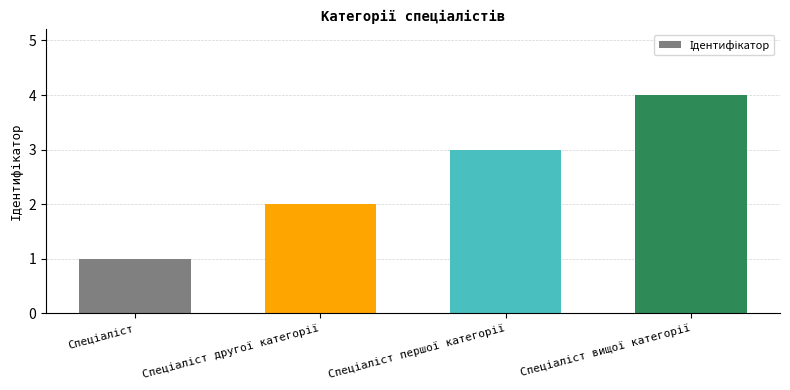

Reading left to right, what are all the values shown in this chart?

1	2	3	4